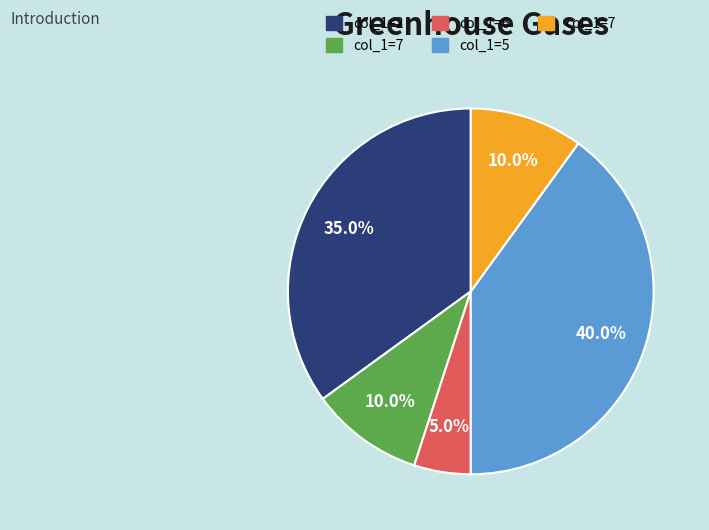

Is there any slice that represents more than half of the pie?

No